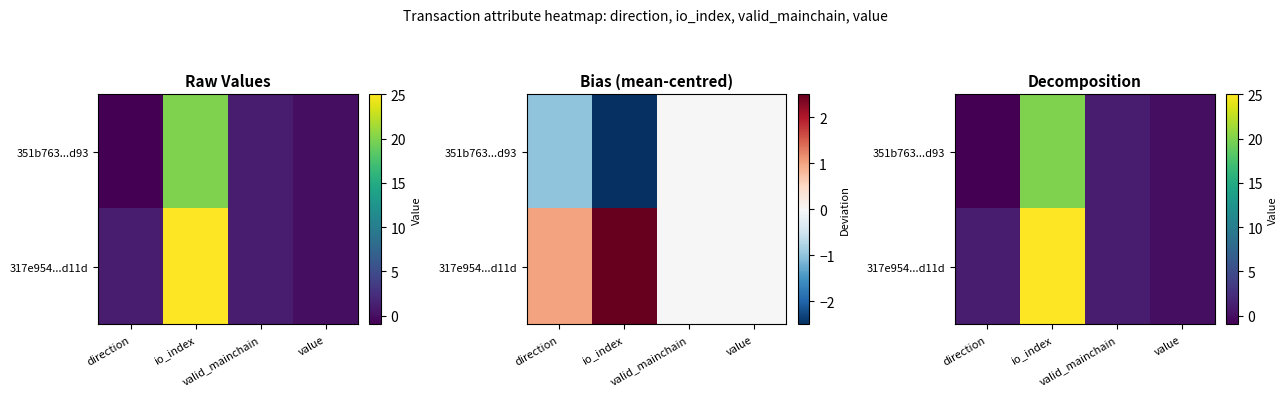

The value of 351b763...d93 at value is 0.0. True or false?

True